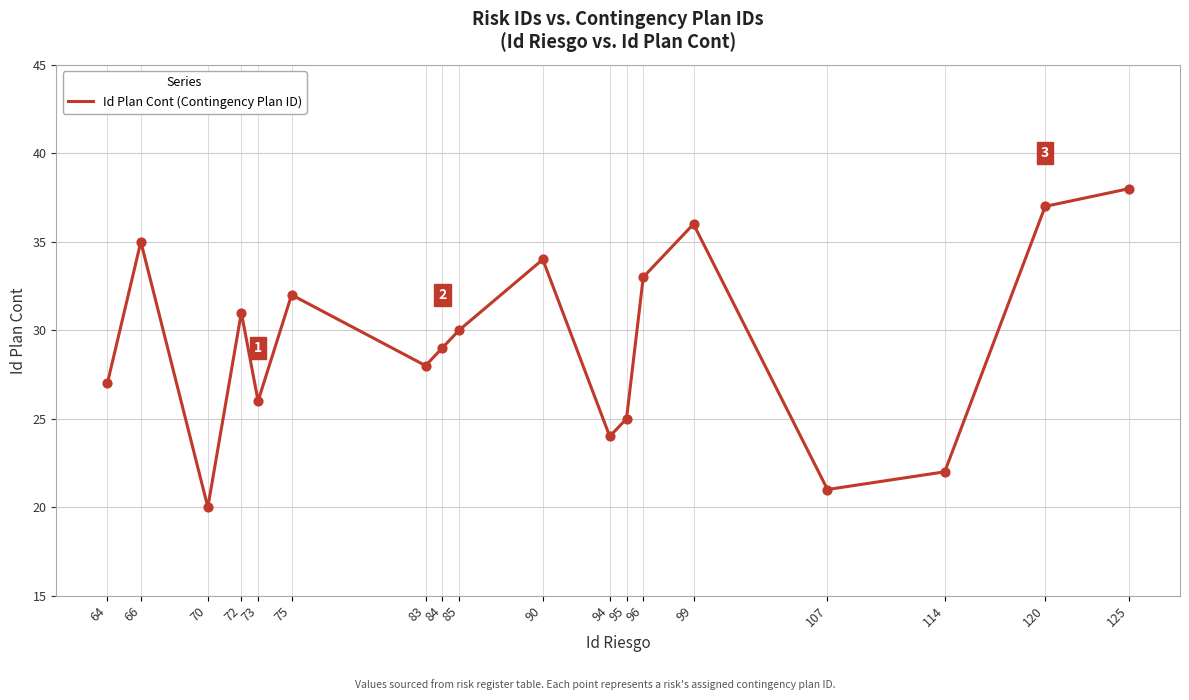

Approximately how many times larger is the value at 125 compared to 84?

1.3